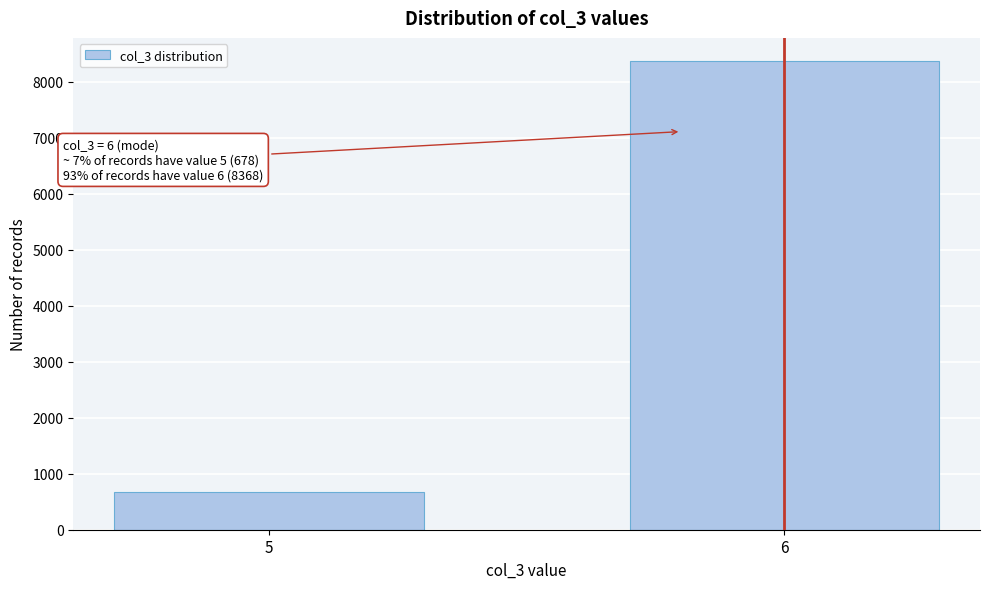

Reading left to right, transcribe all the data shown in this chart.

5=678	6=8368